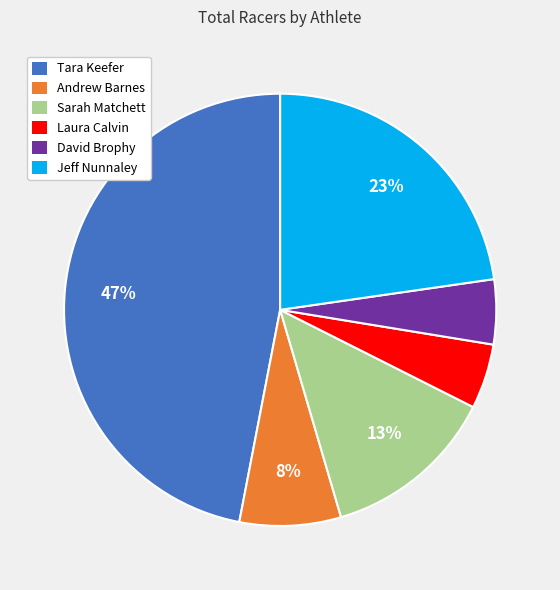

How many segments does this pie chart have?

6